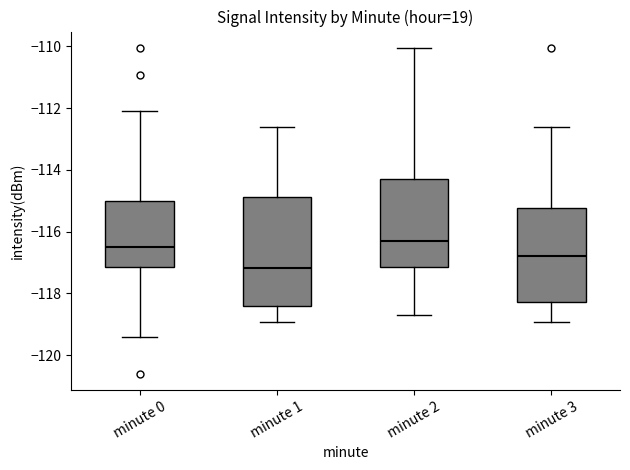

Comparing the boxes themselves (not the whiskers), which one is the tallest?

minute 1